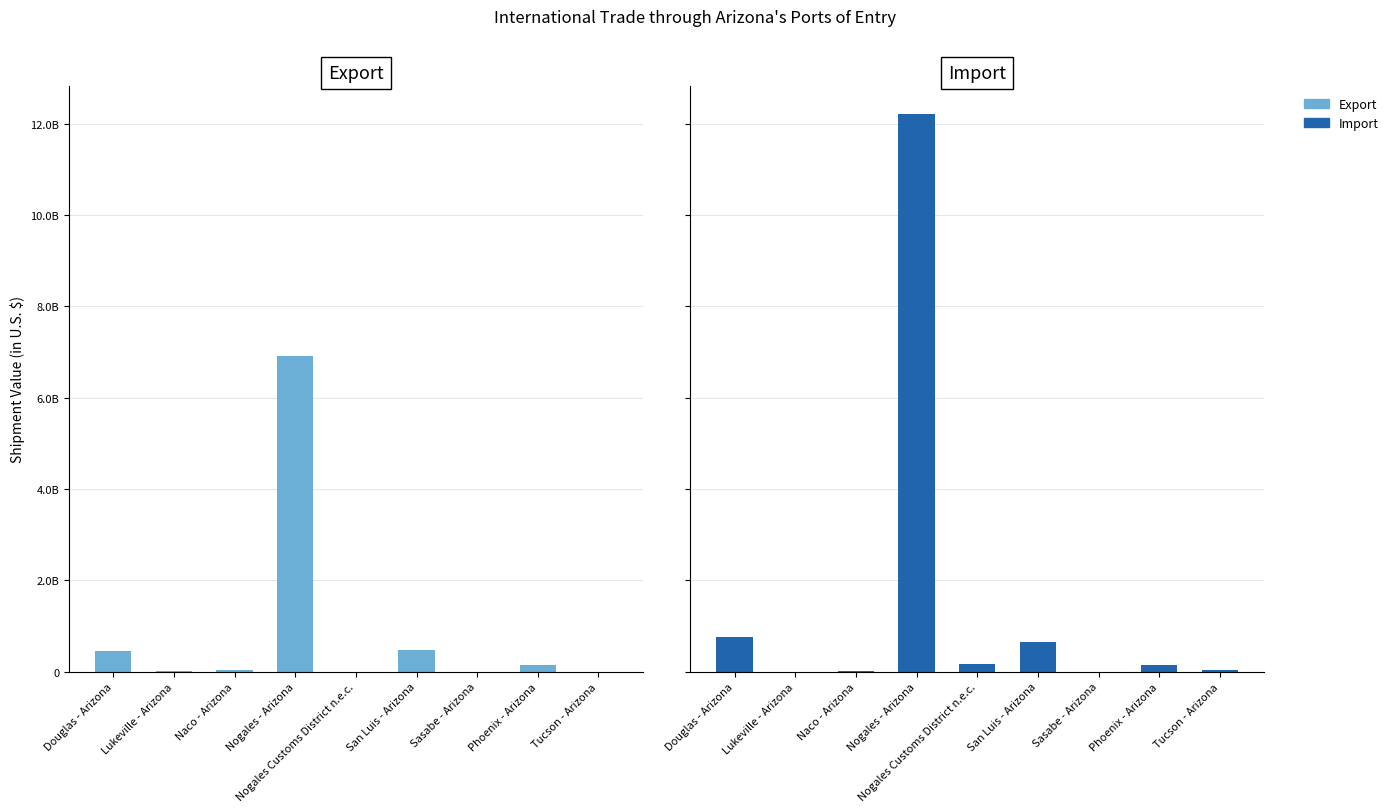

How many series are shown in this chart?

2